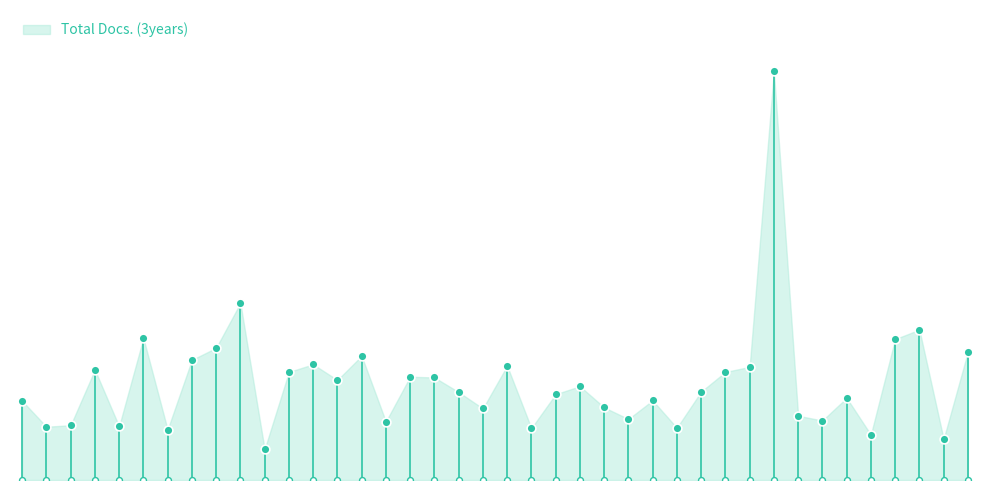

Between 30 and 2, which is larger?

30